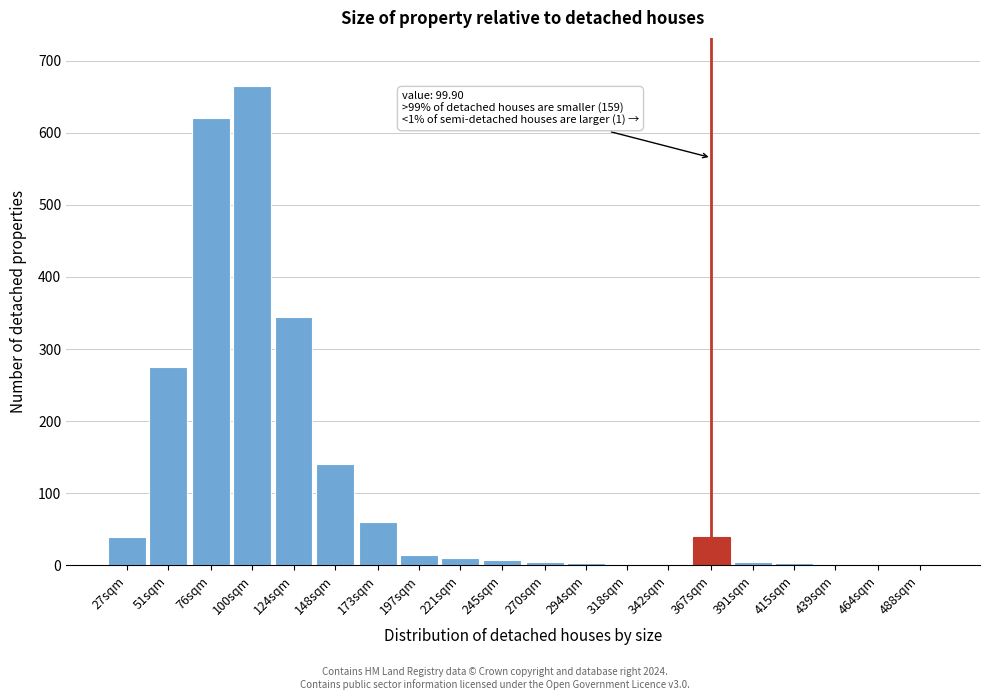

What is the sum of the values at 173sqm and 367sqm?

100